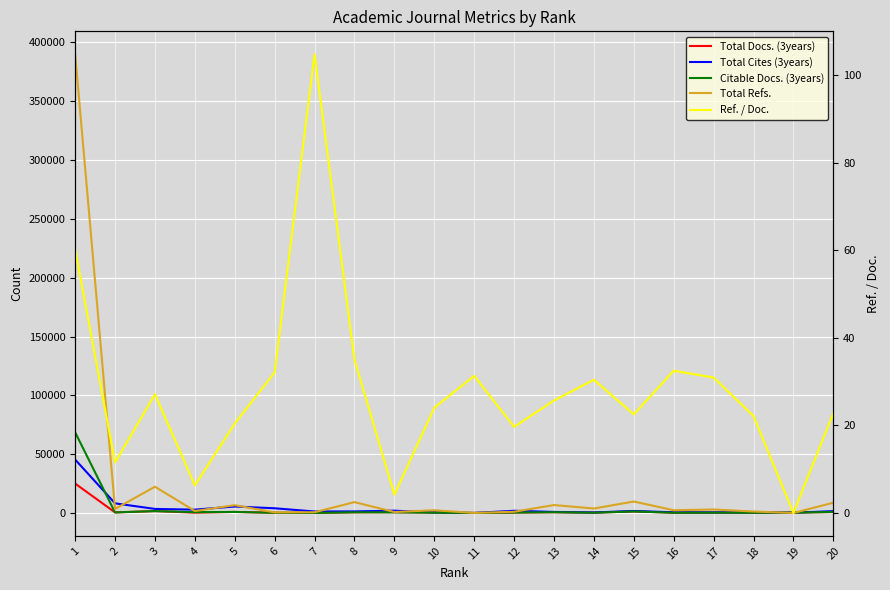

At how many categories does at least one series exceed 150742?

1